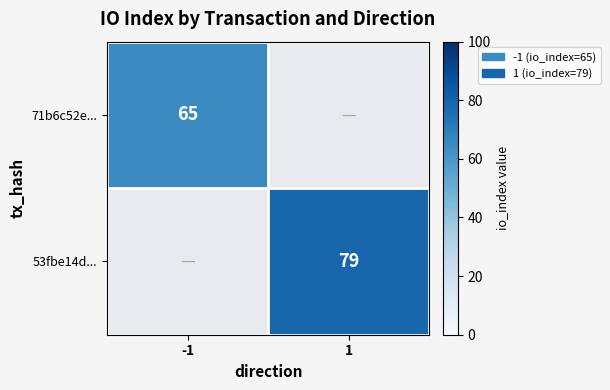

At which category does the chart reach its minimum across all series?

1